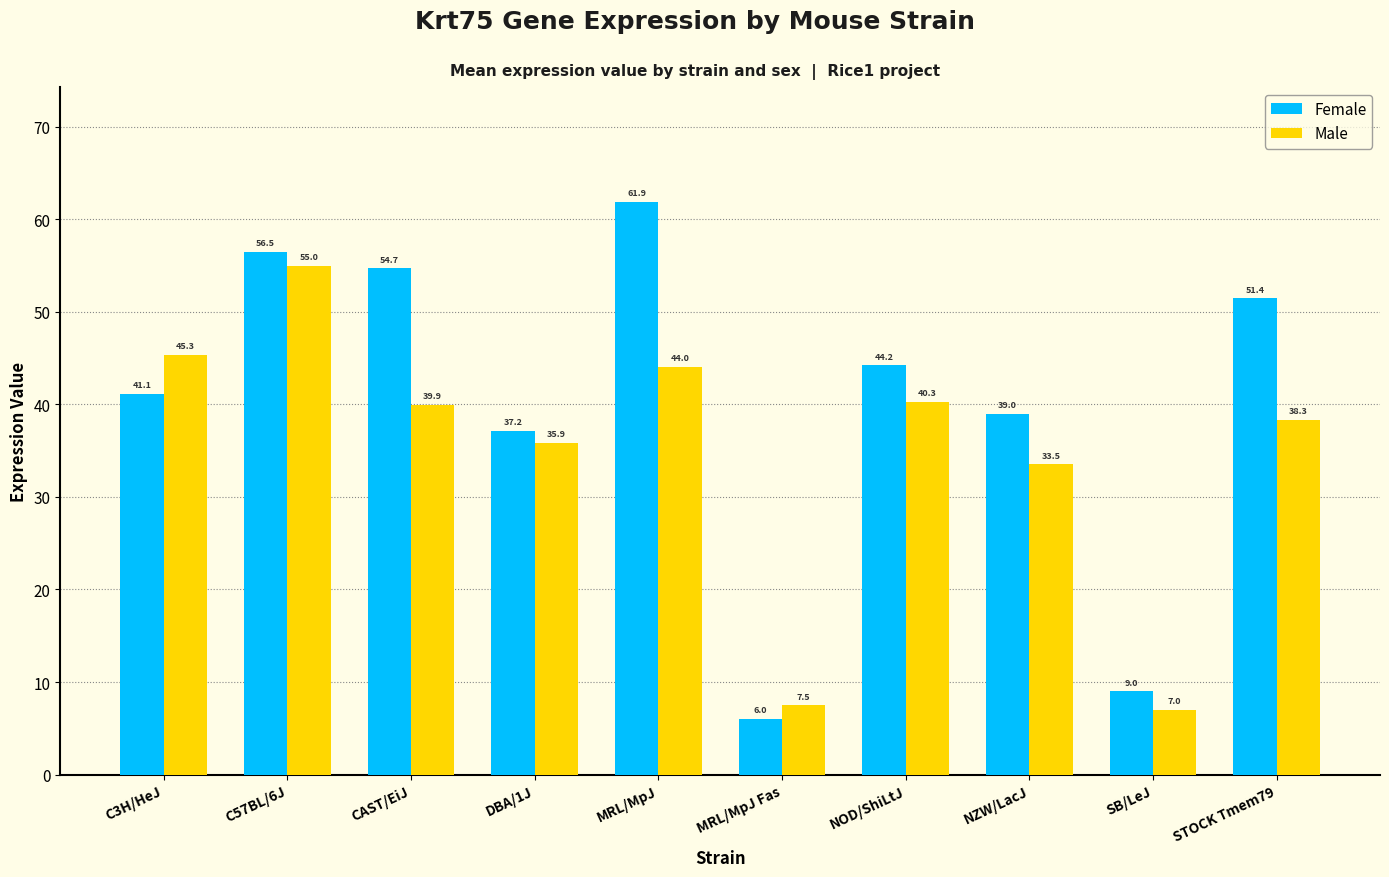

What is the difference between the Female values at STOCK Tmem79 and MRL/MpJ?

10.5